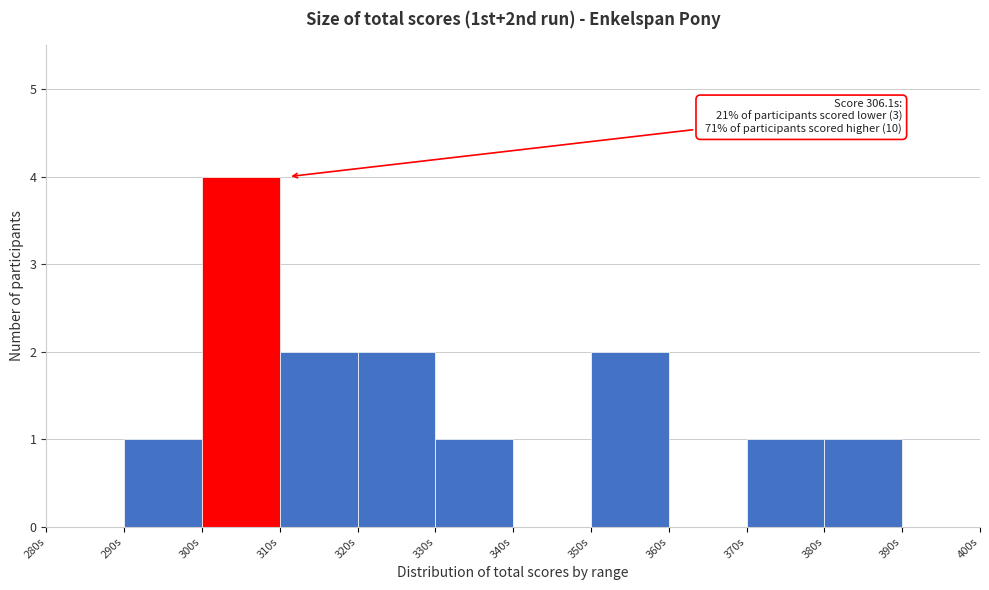

Over which range of the x-axis is the bar tallest?

300 to 310